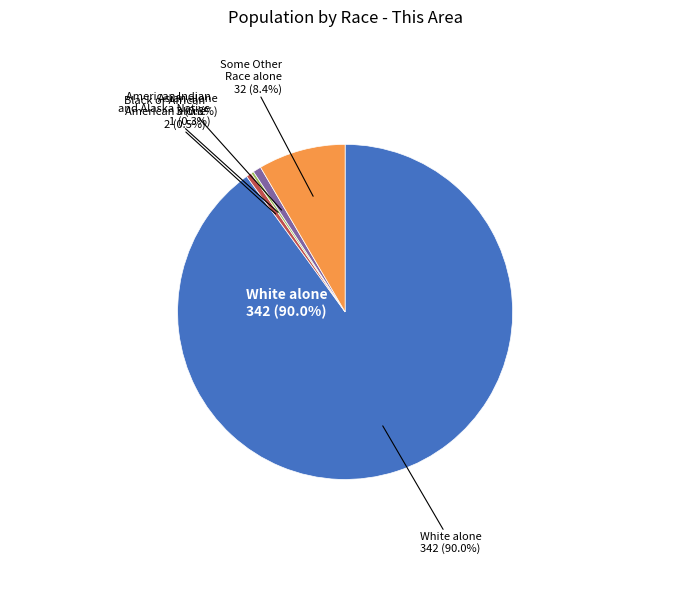

What is the ratio of the value at Some Other Race alone to the value at Black or African American alone?

16.0